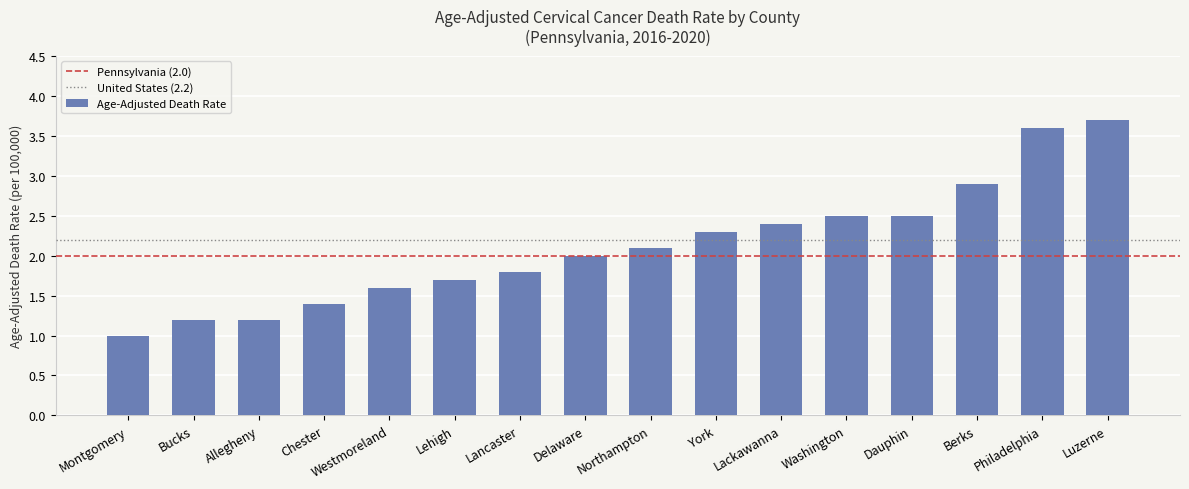

Does the chart contain stacked bars?

No